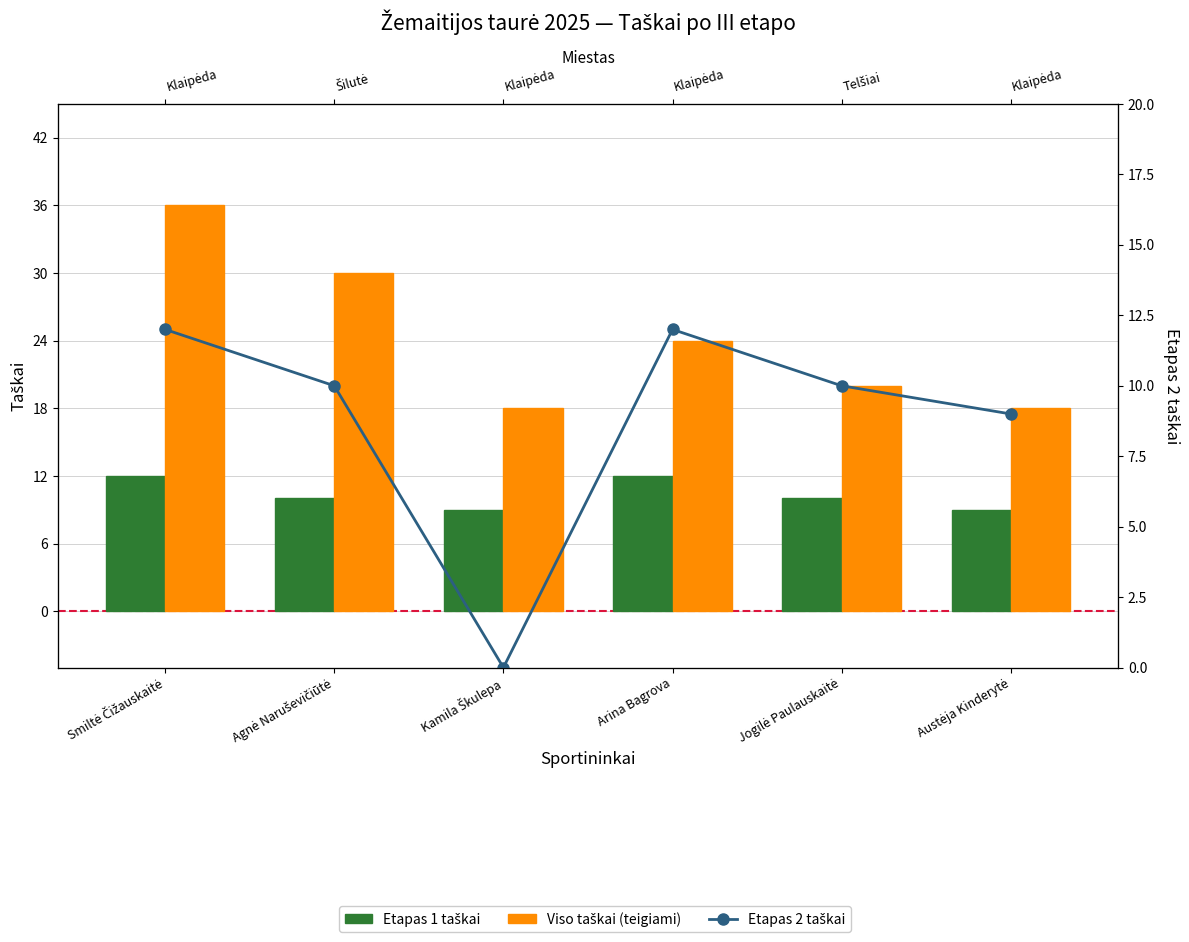

Reading left to right, list all the values displayed in this chart.

Etapas 1 taškai: 12	10	9	12	10	9
Viso taškai (teigiami): 36	30	18	24	20	18
Etapas 2 taškai: 12	10	0	12	10	9